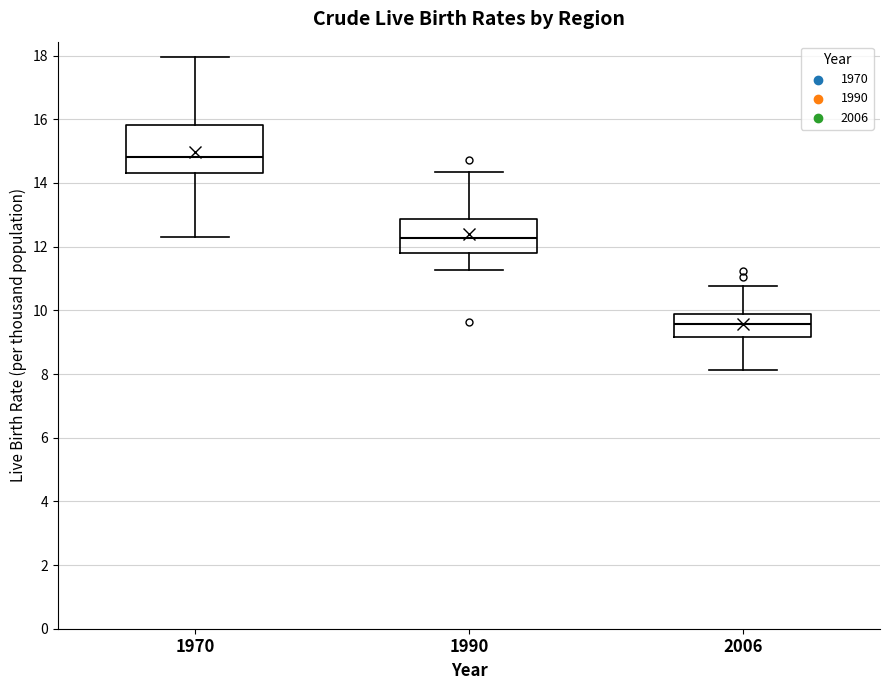

Reading left to right, read every box against the y-axis: the position of its median line, the range the box covers, and the ends of its whiskers. The values are not printed on the chart, so give them approximately, as read against the axis.

1970: median 14.8, box 14.4 to 15.8, whiskers 12.4 to 18.0
1990: median 12.2, box 11.8 to 12.8, whiskers 11.2 to 14.4
2006: median 9.6, box 9.2 to 9.8, whiskers 8.2 to 10.8